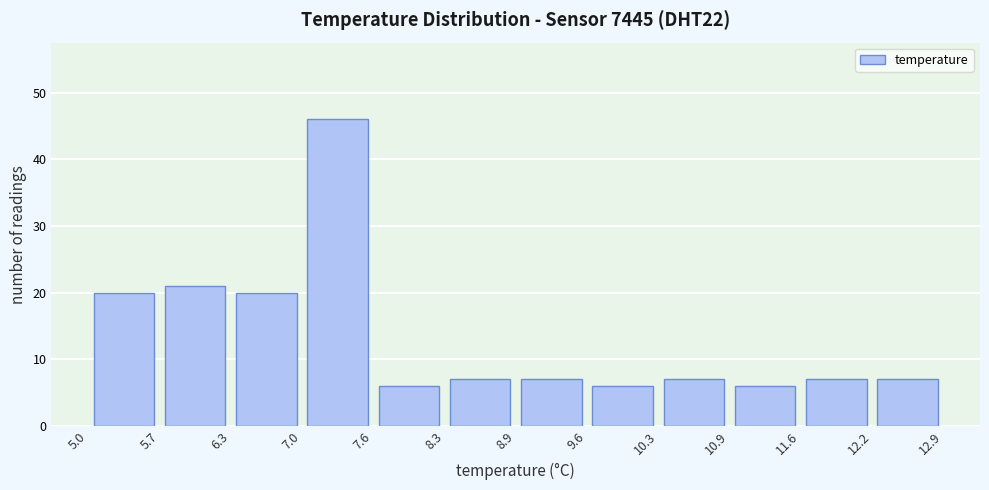

What is the height of the bar covering 12.2 to 12.9 on the x-axis? The values are not printed on the chart, so give them approximately, as read against the axis.

7